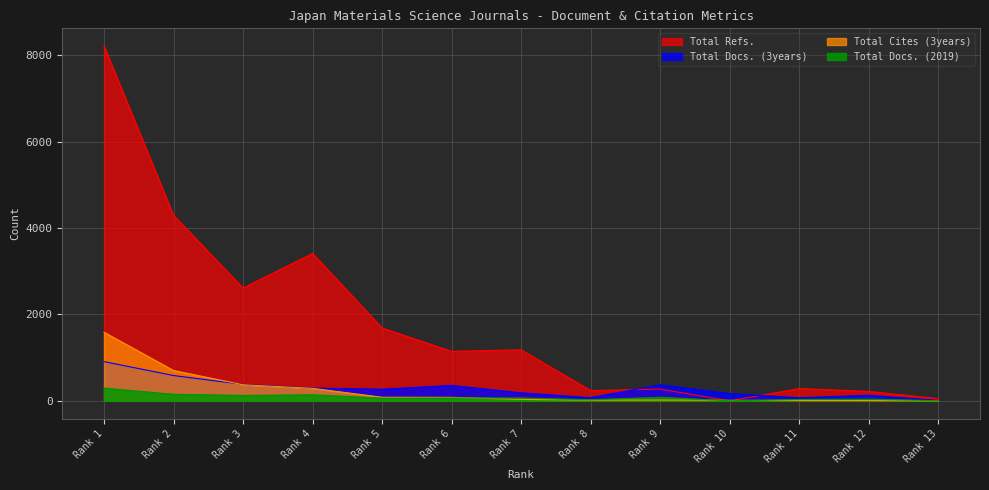

Where is Total Refs. nearest to the value 4107?

Rank 2